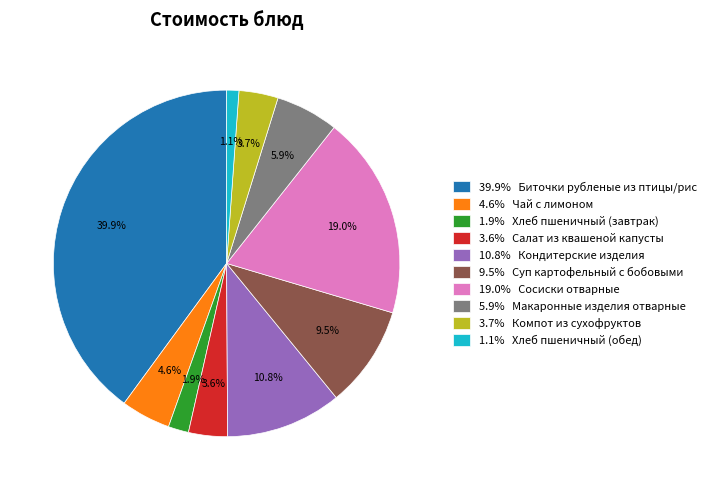

What is the total percentage of 1.1% Хлеб пшеничный (обед) and 10.8% Кондитерские изделия?

11.9%